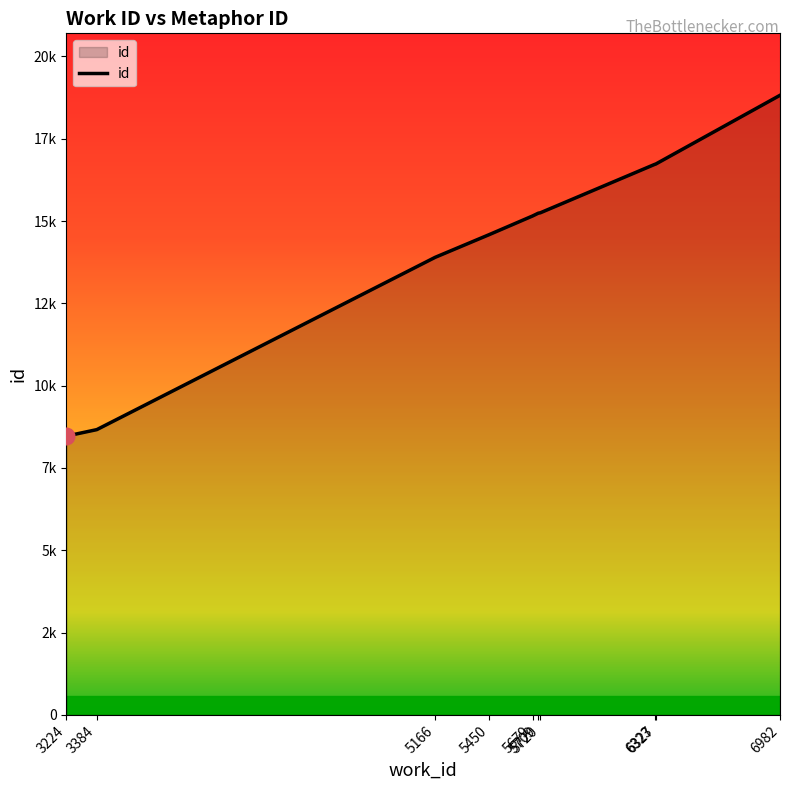

The chart shows a value of 22198 at 5166. True or false?

False